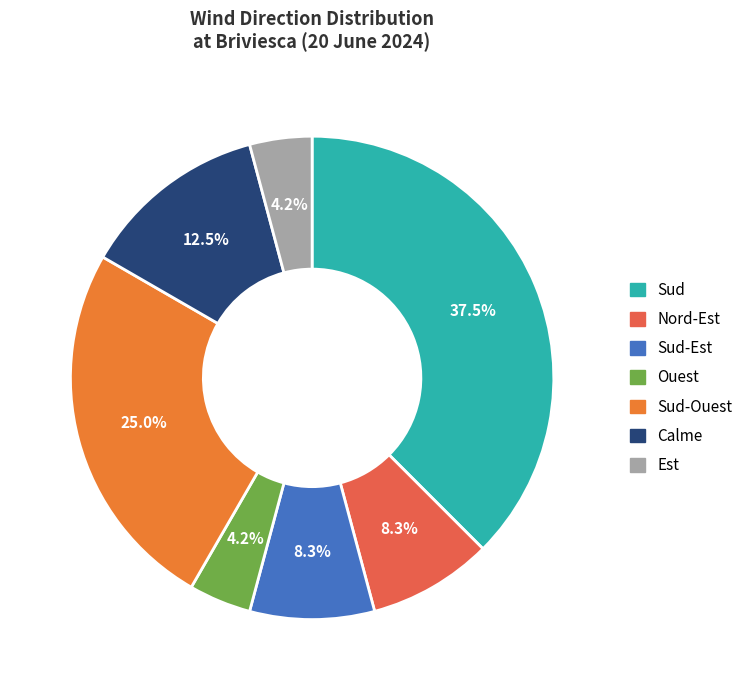

What percentage do Sud and Est together represent?

41.7%